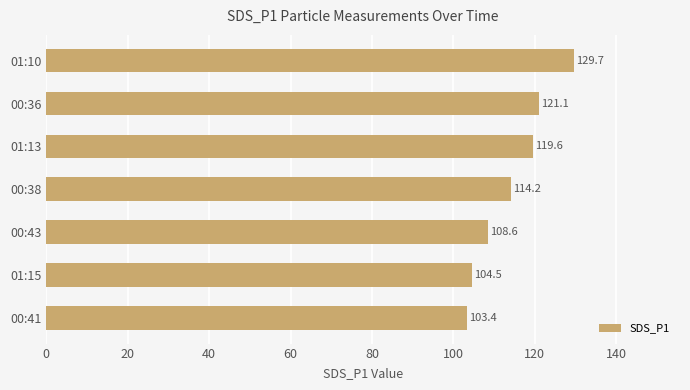

The chart shows a value of 129.7 at 01:10. True or false?

True